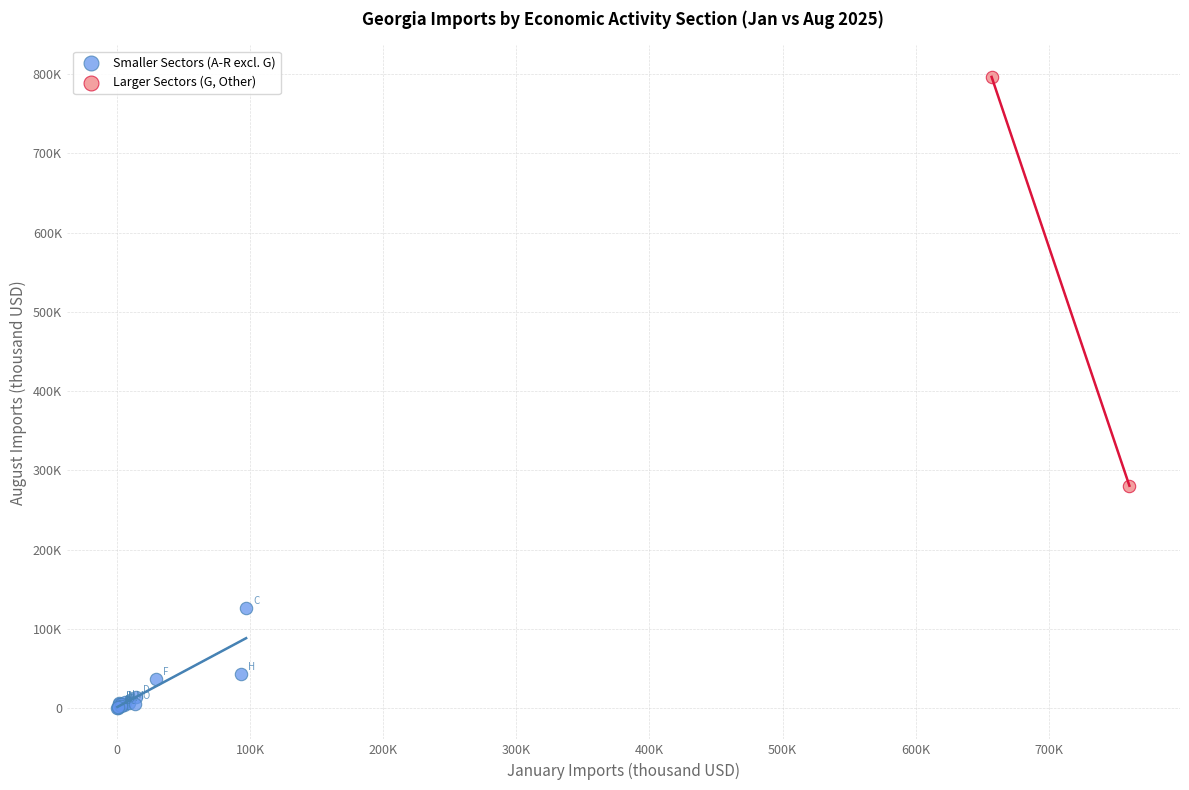

Which series has the largest Y range (max minus min)?

Larger Sectors (G, Other)